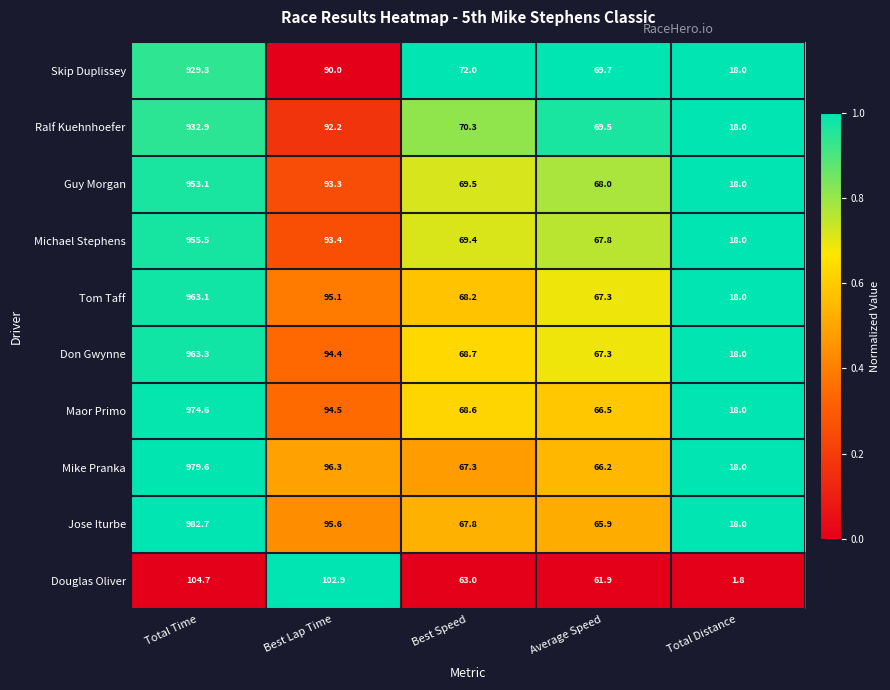

What is the approximate value of Maor Primo at Total Distance?

18.0